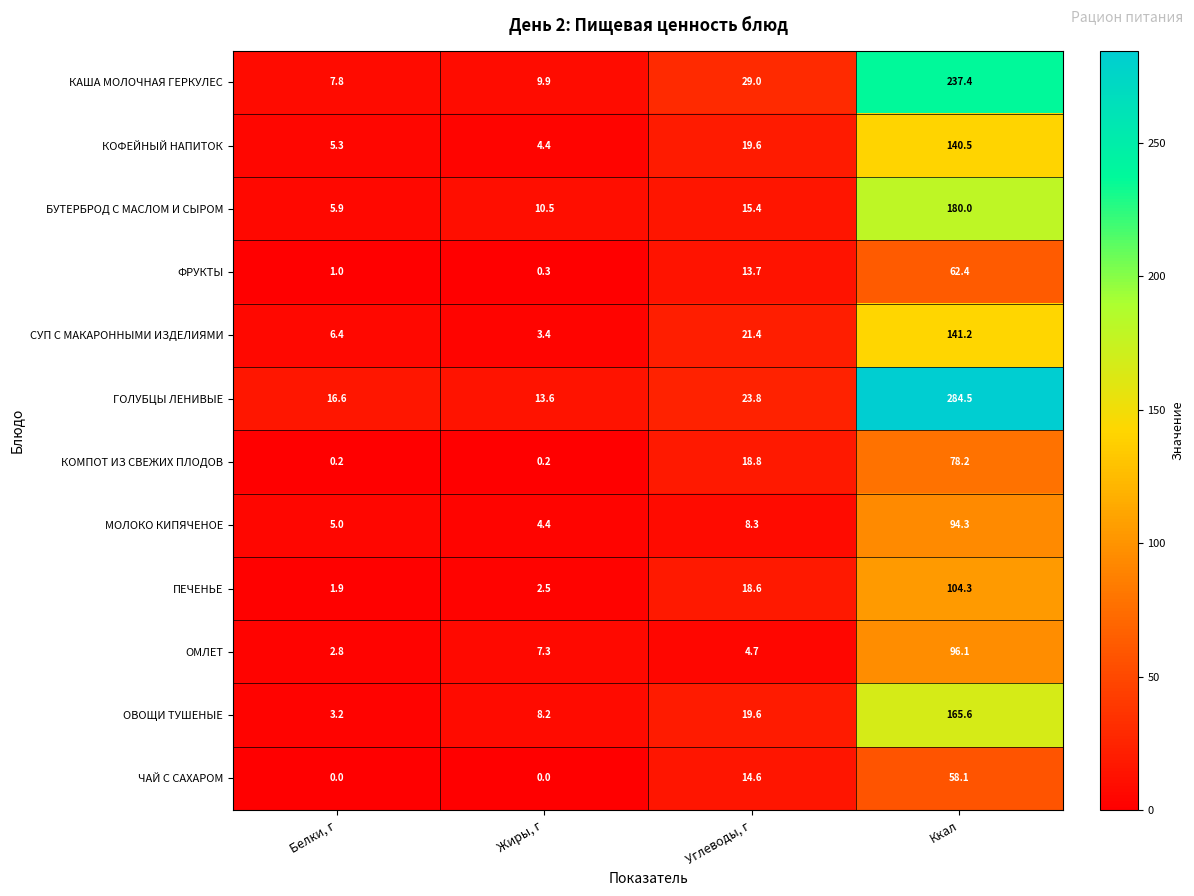

Count the number of categories in the chart.

4